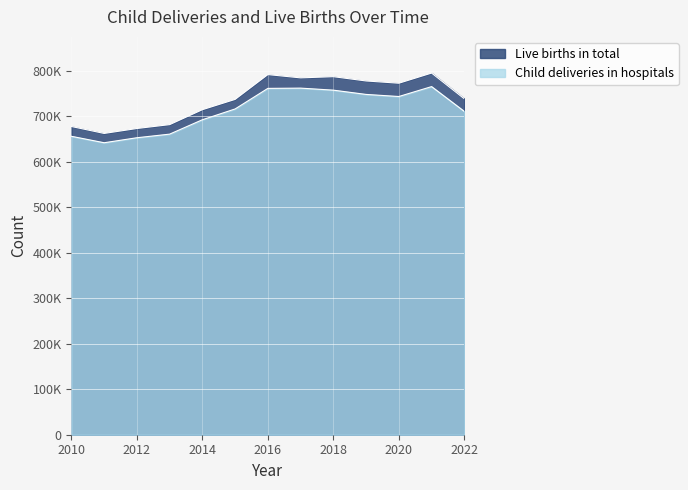

Is it true that Live births in total equals 737575 at 2015?

True